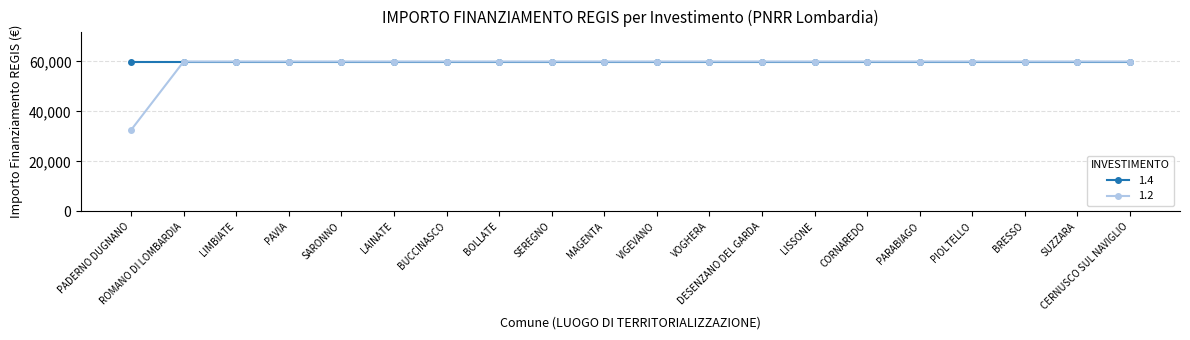

What is the greatest value displayed?

59966